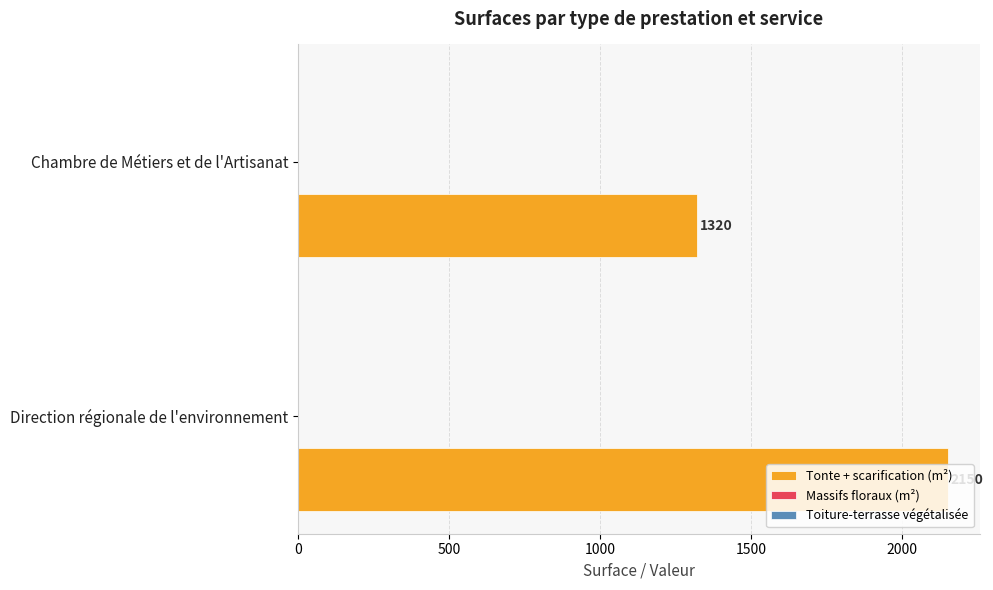

What is the change in value from Direction régionale de l'environnement to Chambre de Métiers et de l'Artisanat?

-830